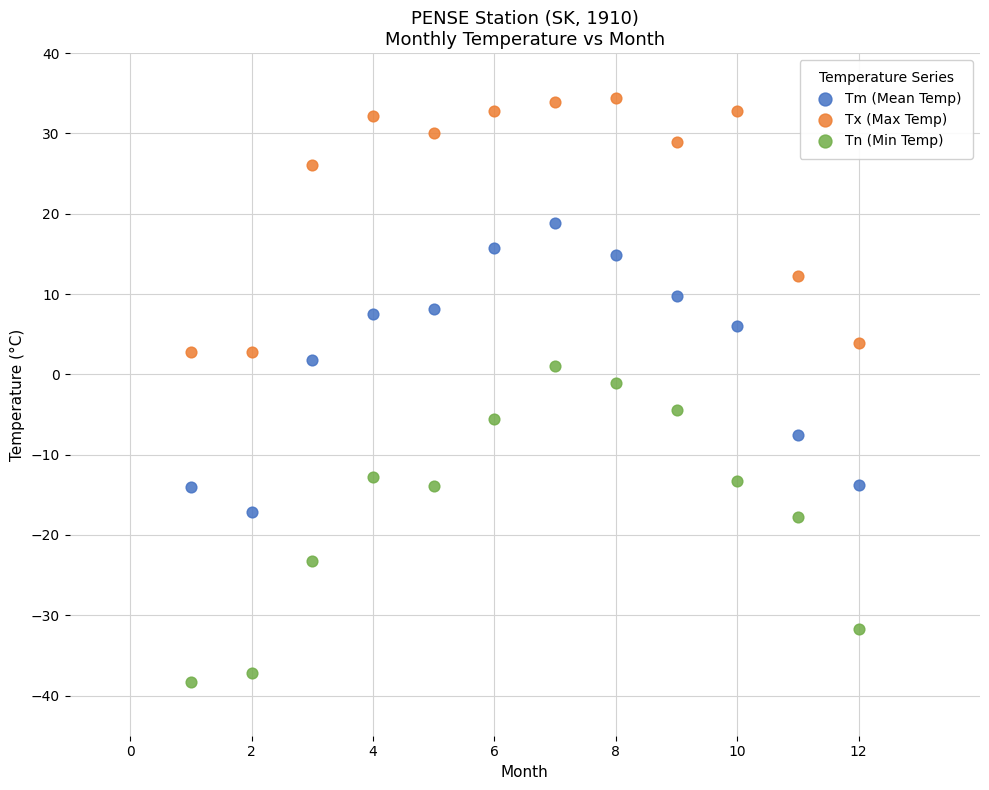

Which series reaches the minimum Y coordinate?

Tn (Min Temp)